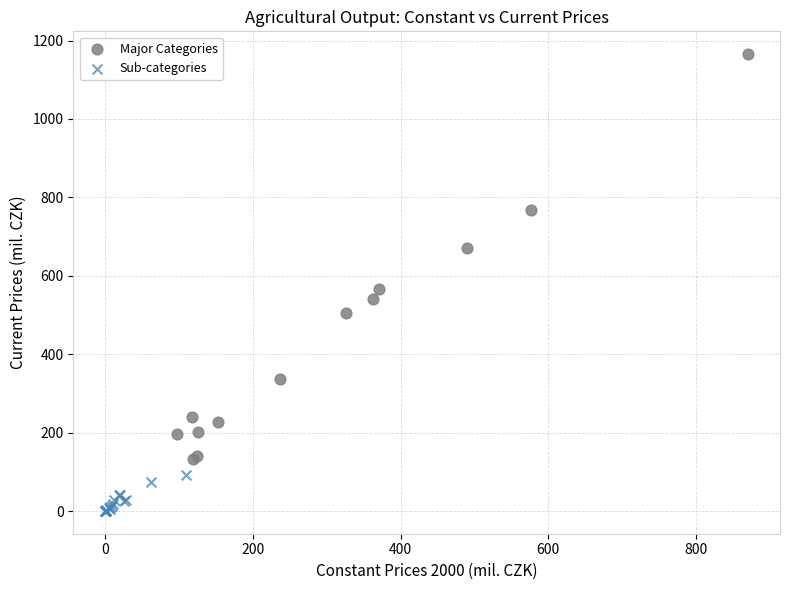

Which series has the largest Y range (max minus min)?

Major Categories